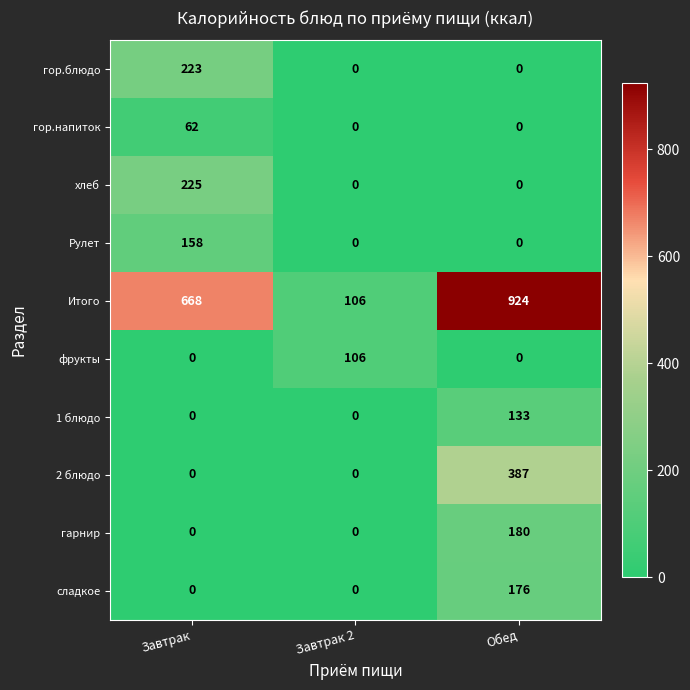

Rank the series by their maximum value, from lowest to highest.

гор.напиток, фрукты, 1 блюдо, Рулет, сладкое, гарнир, гор.блюдо, хлеб, 2 блюдо, Итого